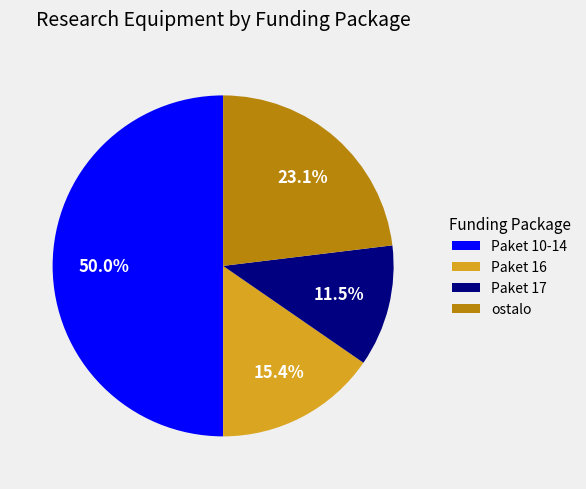

Is Paket 17 the majority of the pie?

No